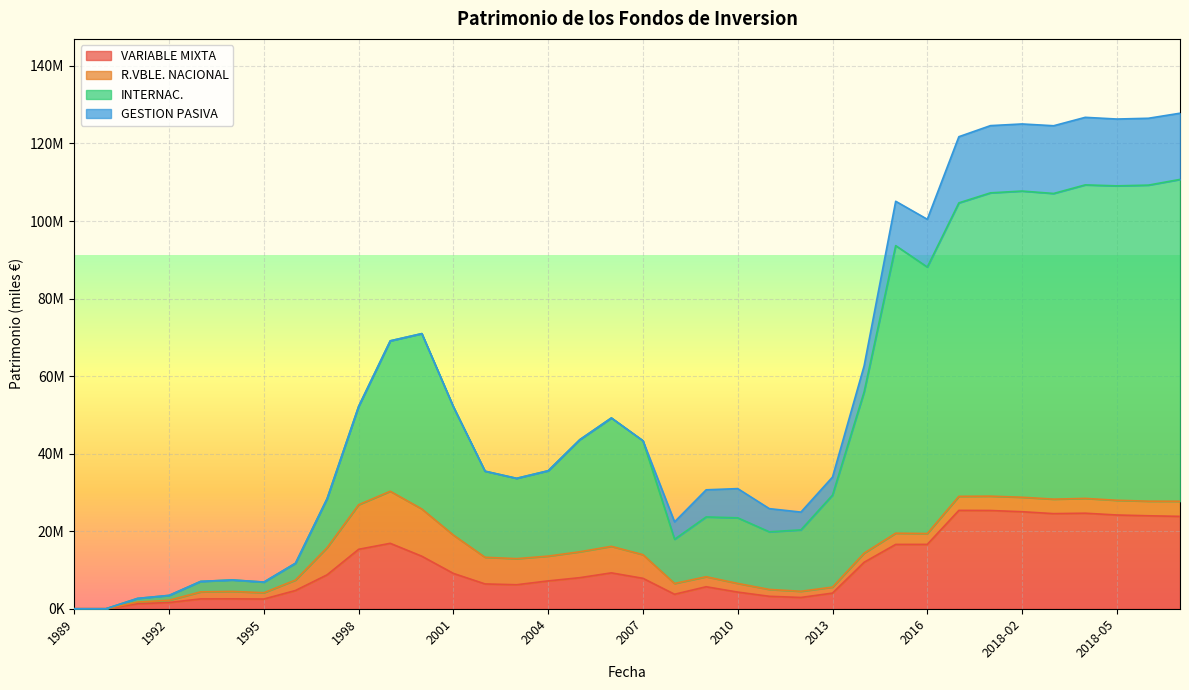

Which series has the largest total across all categories?

INTERNAC.